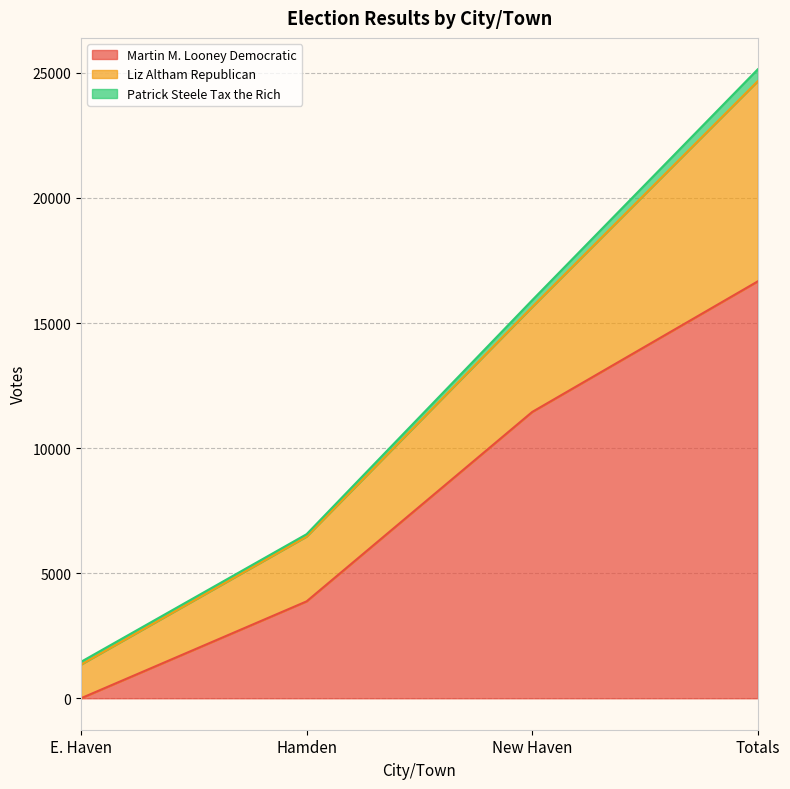

How many lines are shown in the chart?

3